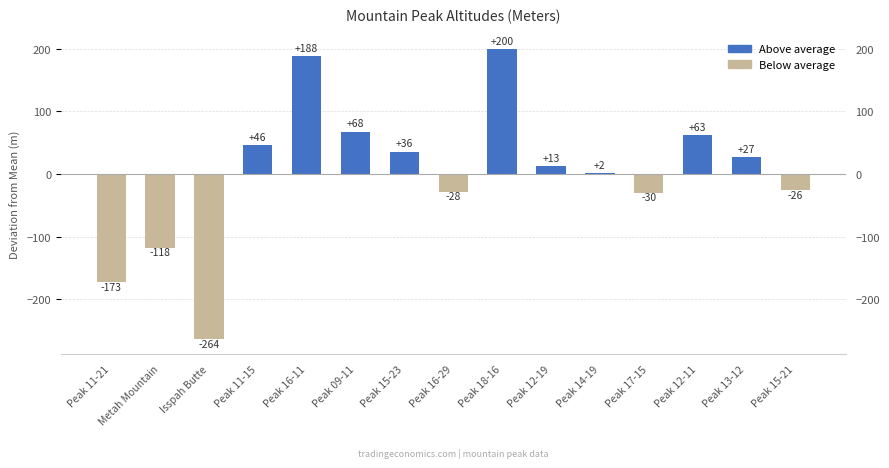

The chart shows a value of -37.3 at Peak 11-21. True or false?

False